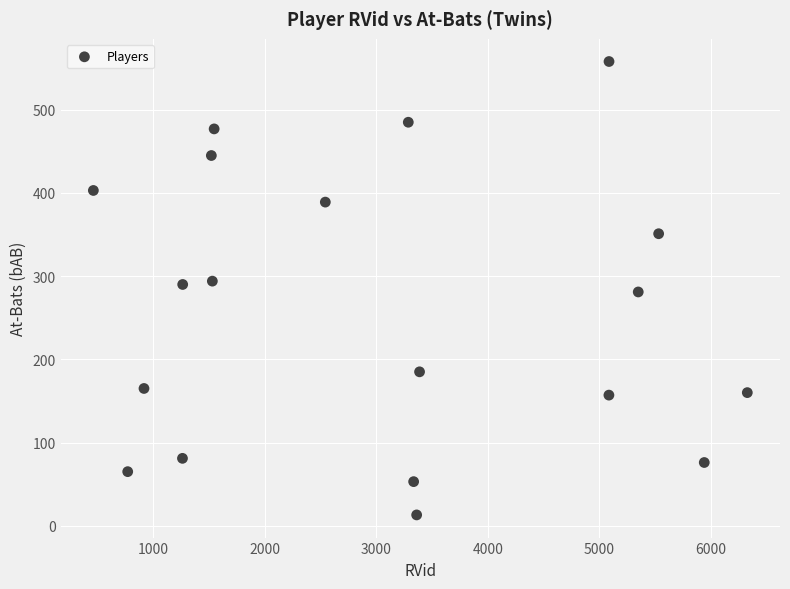

What is the range of Y values (max minus min)?

545